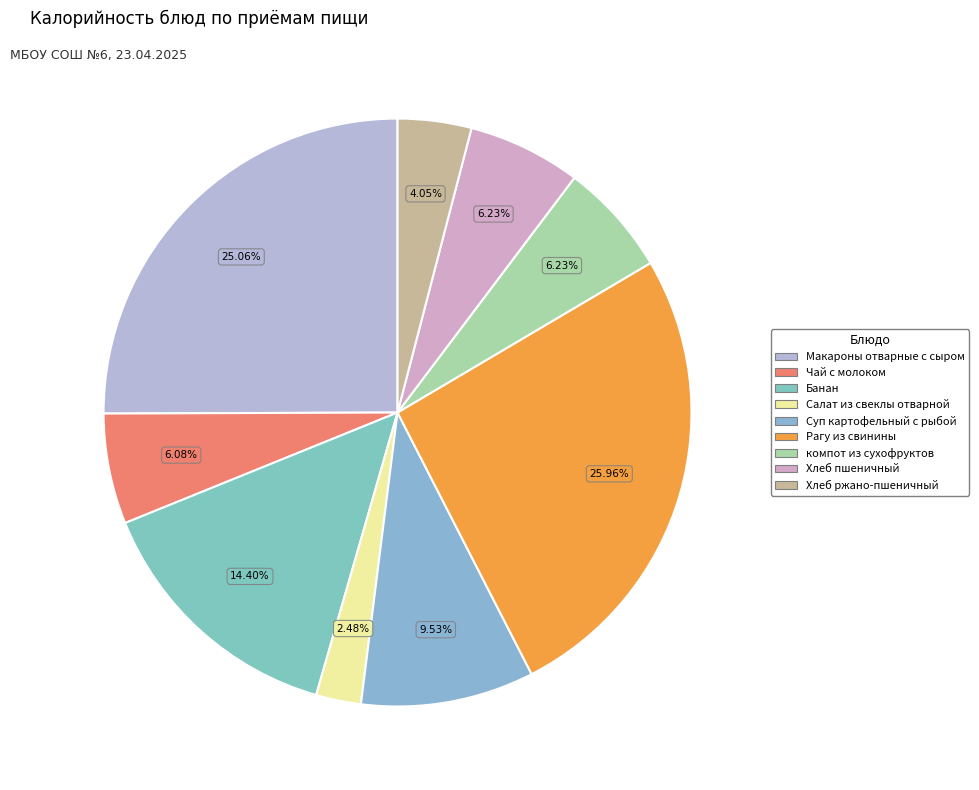

Is Суп картофельный с рыбой the majority of the pie?

No